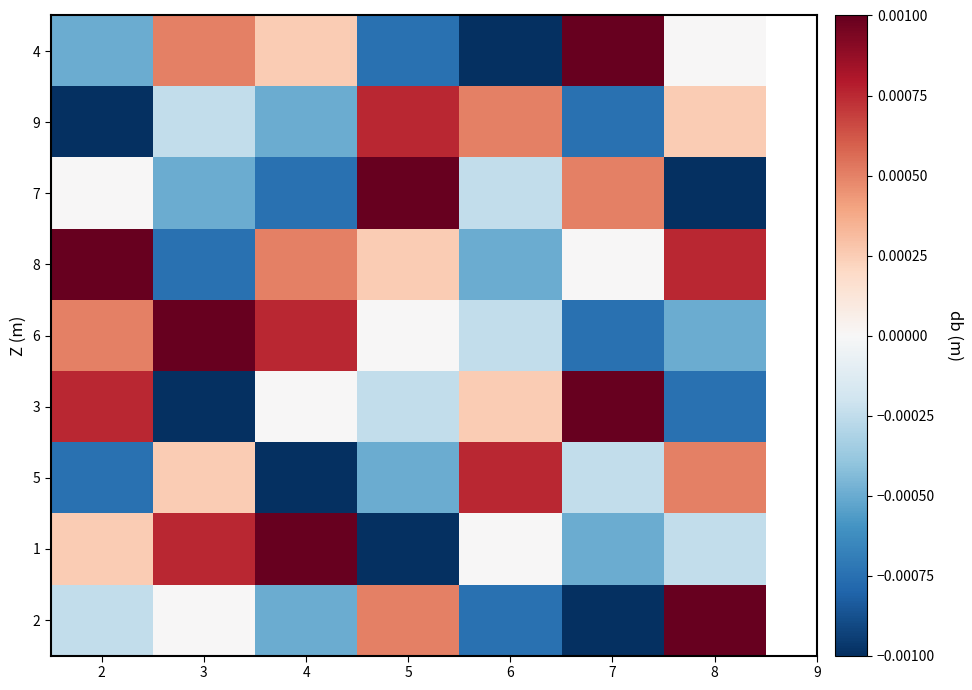

Between 4 and 5, which is larger?

4